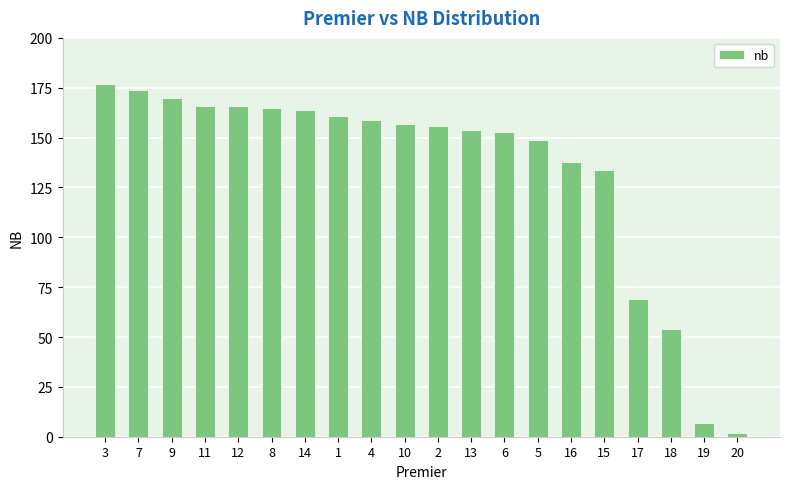

What is the difference between the values at 1 and 20?

159